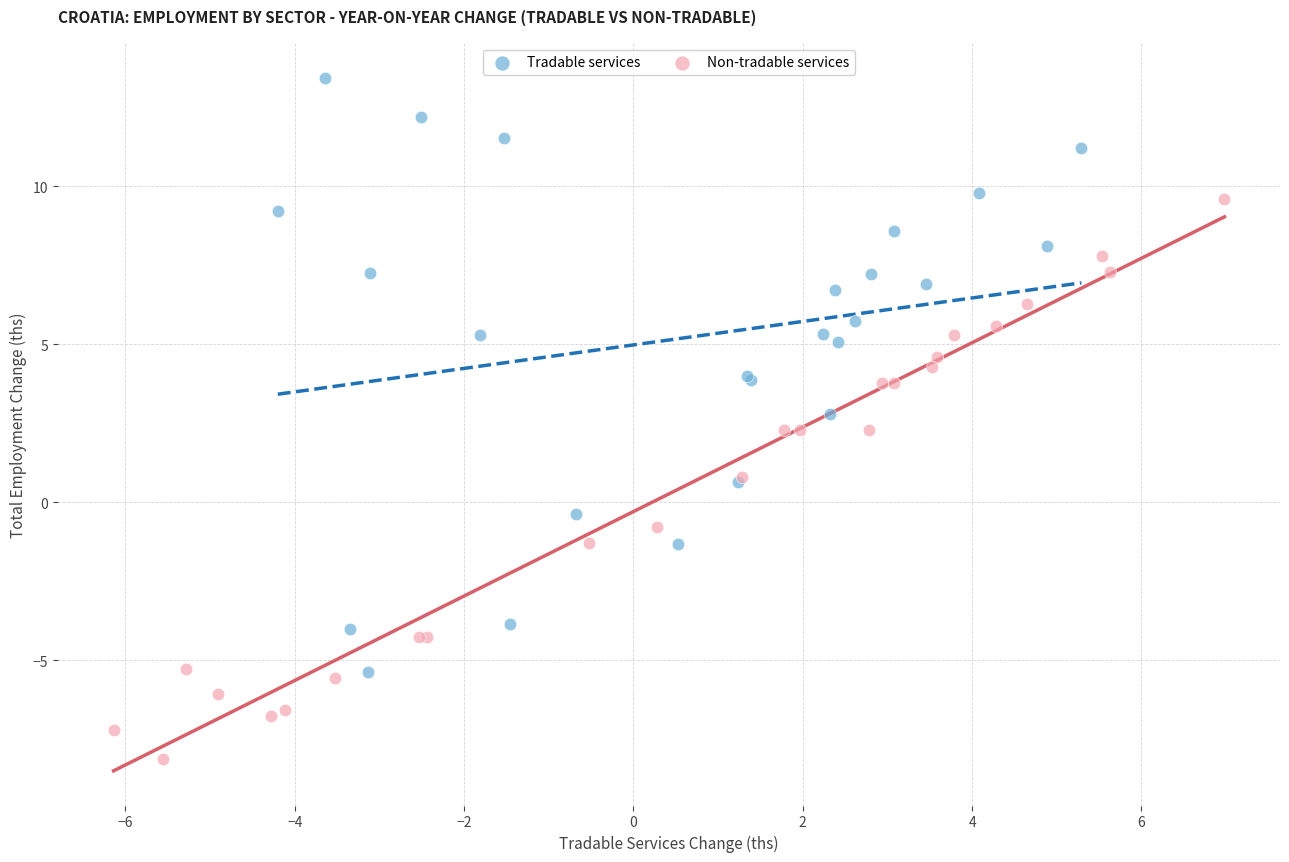

Which series reaches the maximum Y coordinate?

Tradable services